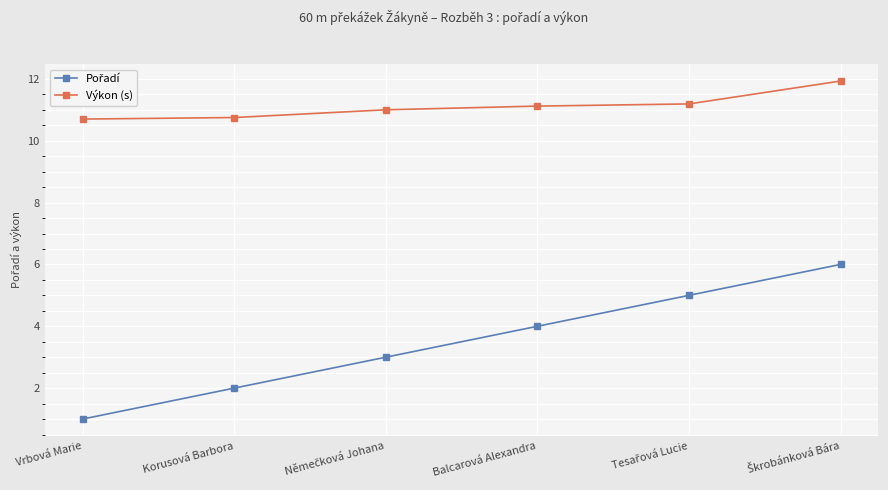

What is the difference between the second highest and minimum values in the Výkon (s) series?

0.5